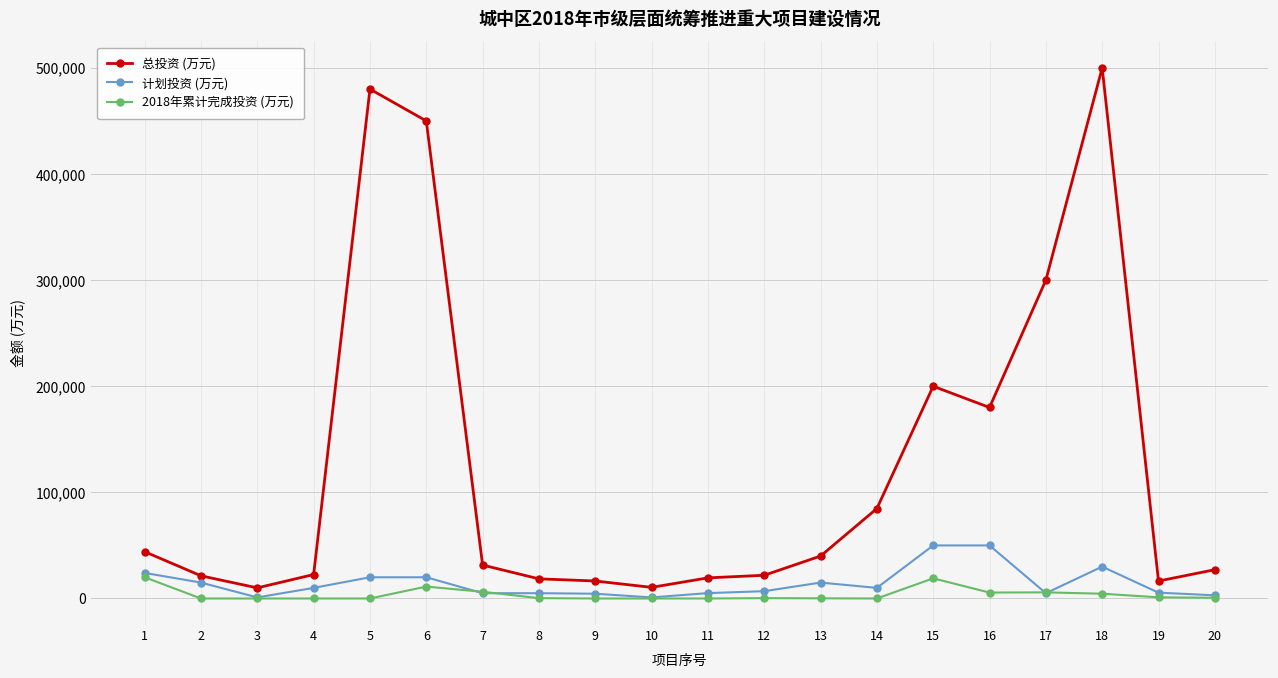

What is the average value of the 计划投资 (万元) series?

14303.6